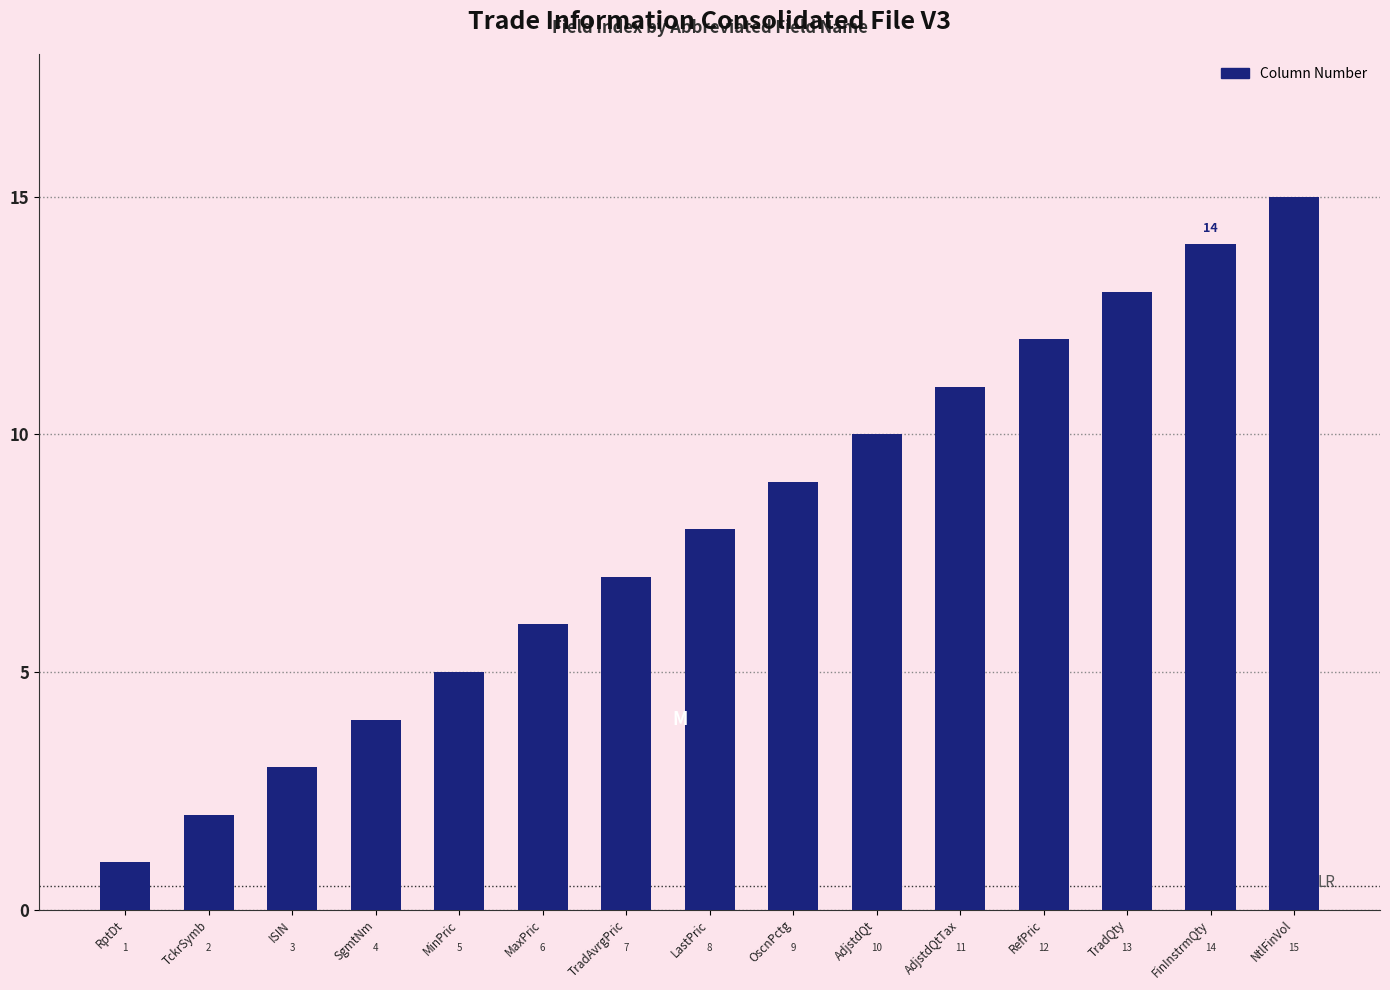

Which has a higher value, FinInstrmQty or TradQty?

FinInstrmQty